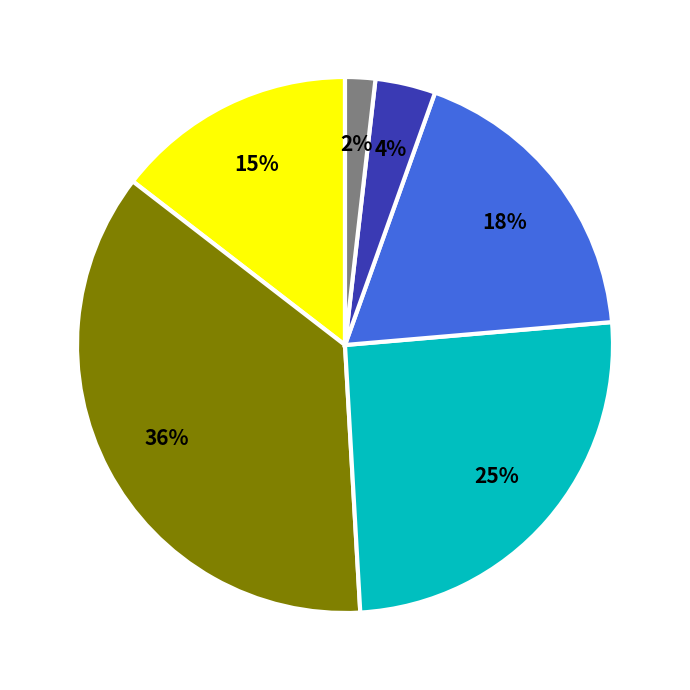

How many segments does this pie chart have?

6